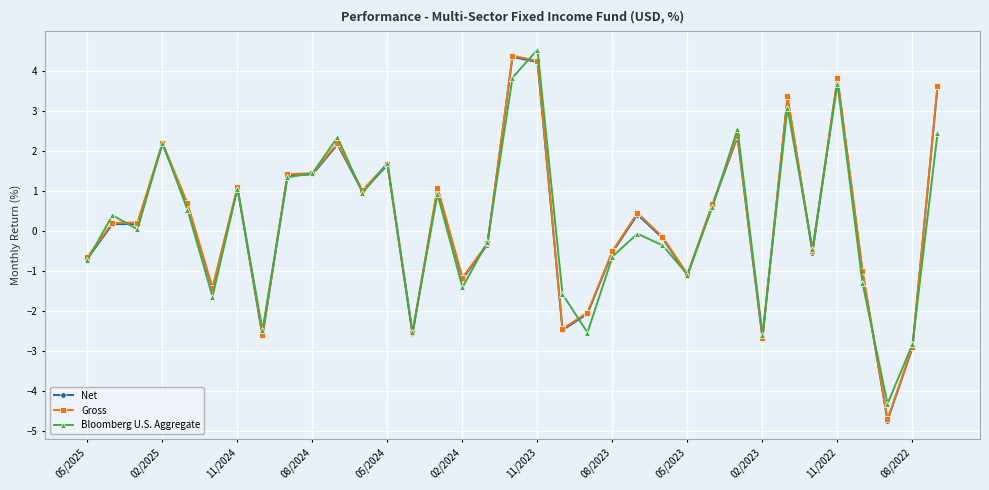

What is the minimum value shown in the chart?

-4.7